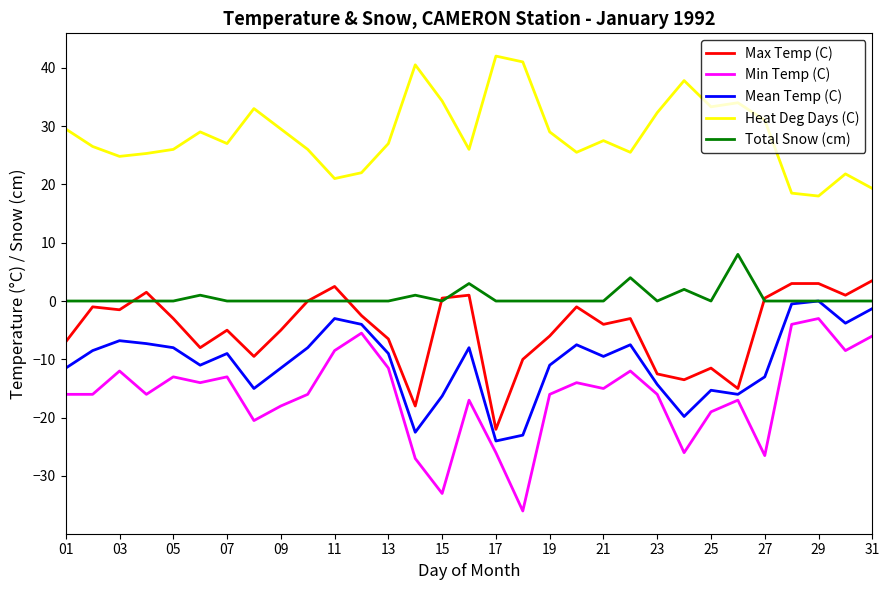

What is the smallest value displayed?

-36.0